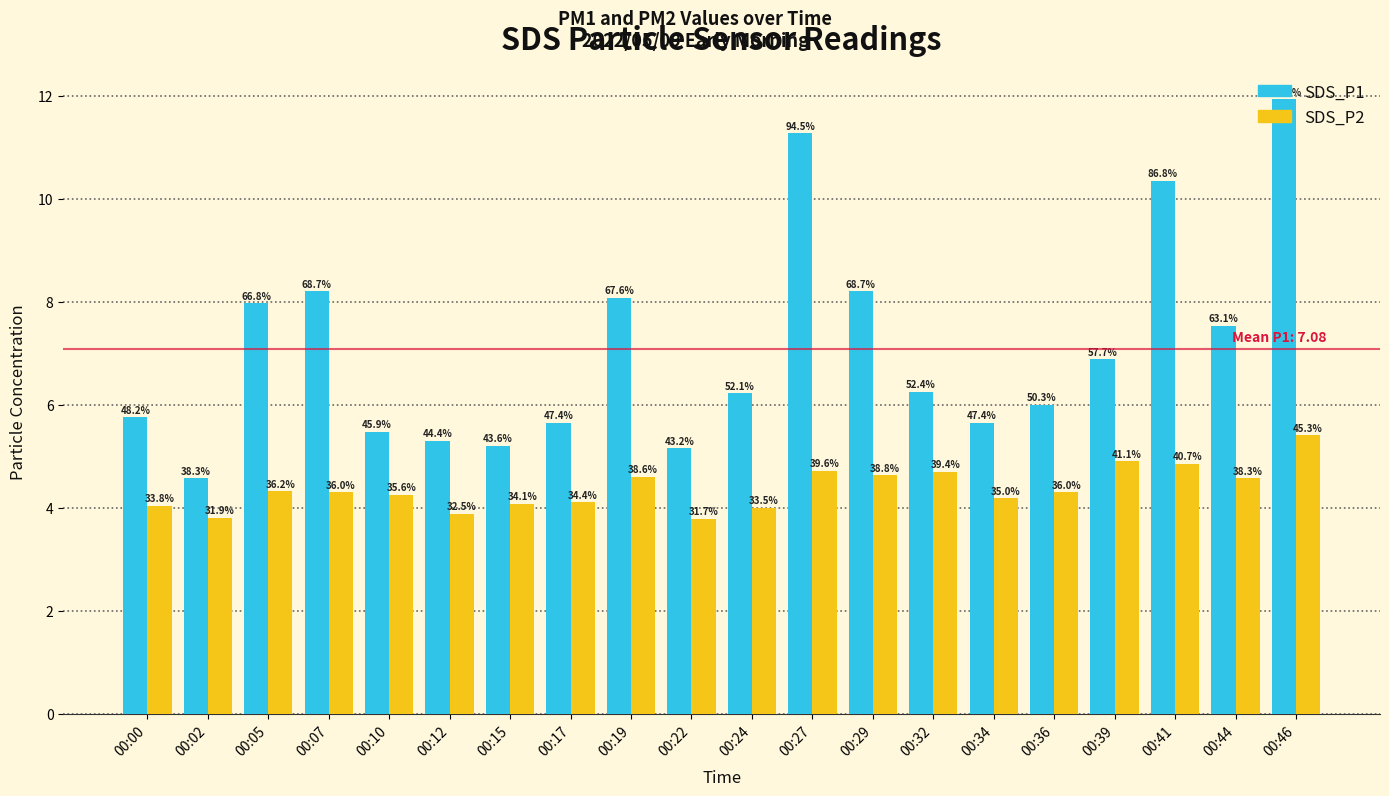

What are all the series names shown in the legend?

SDS_P1, SDS_P2